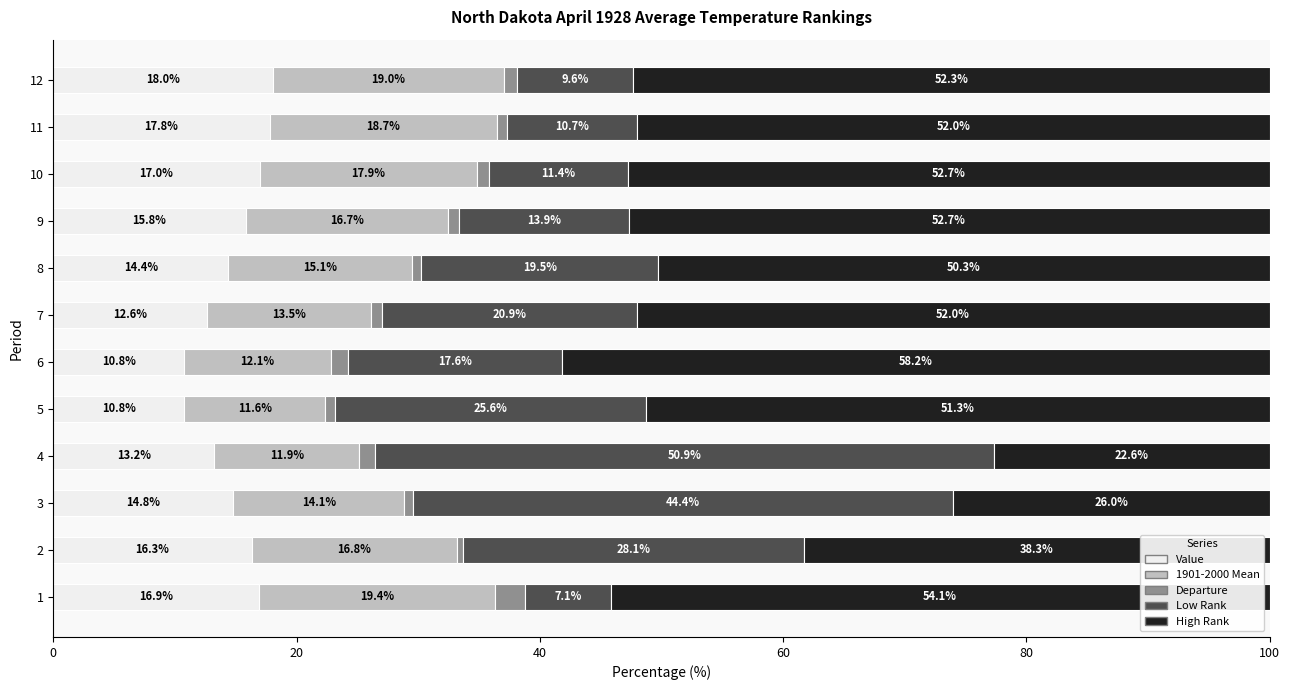

What is the difference between the second highest and minimum values in the Value series?

7.0